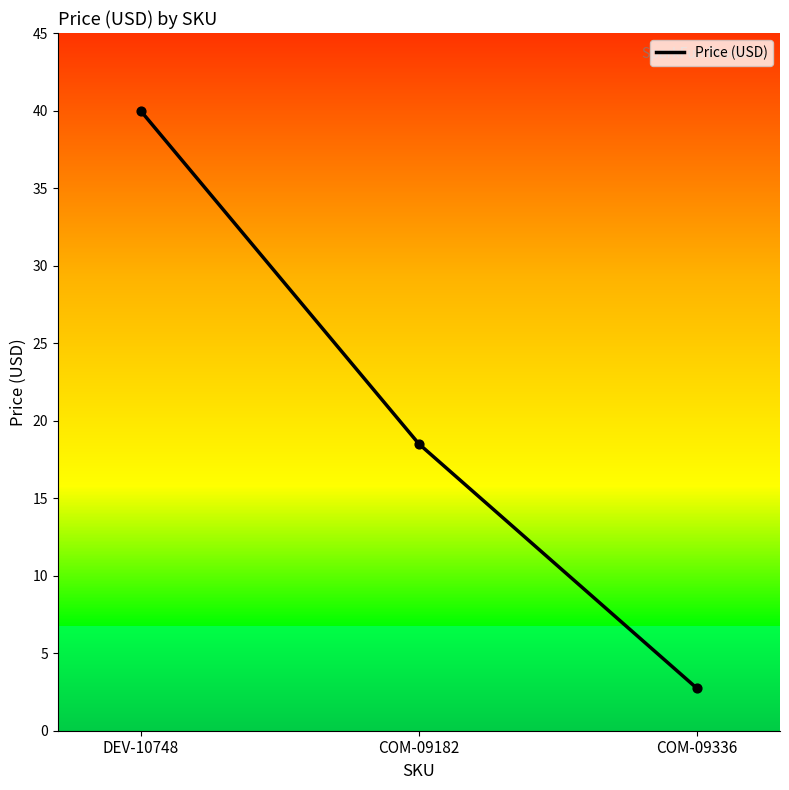

Which has a higher value, COM-09182 or COM-09336?

COM-09182